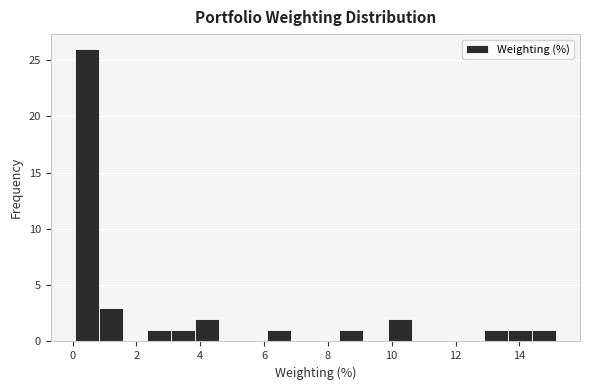

Around what value on the x-axis is the tallest bar? Give the approximate position of its centre, as read against the axis.

0.4